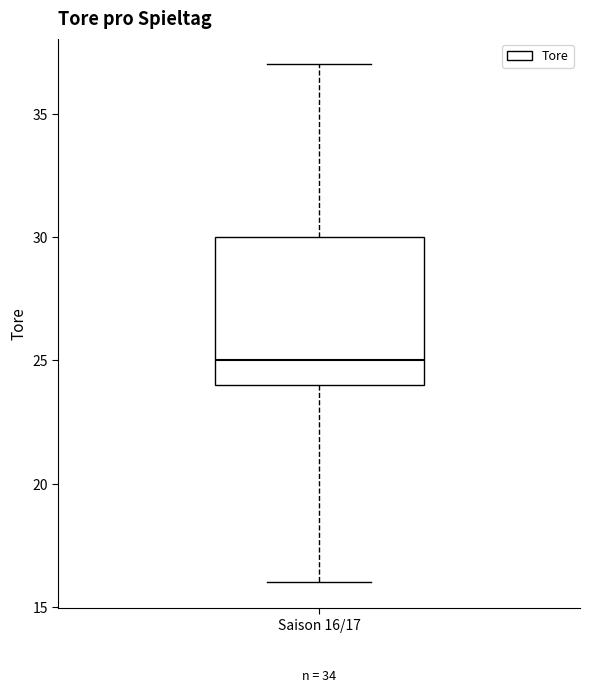

Transcribe this box plot: give where the median line is, the range the box spans, and where the two whiskers end, as read against the y-axis. The values are not printed on the chart, so give them approximately, as read against the axis.

median 25, box 24 to 30, whiskers 16 to 37